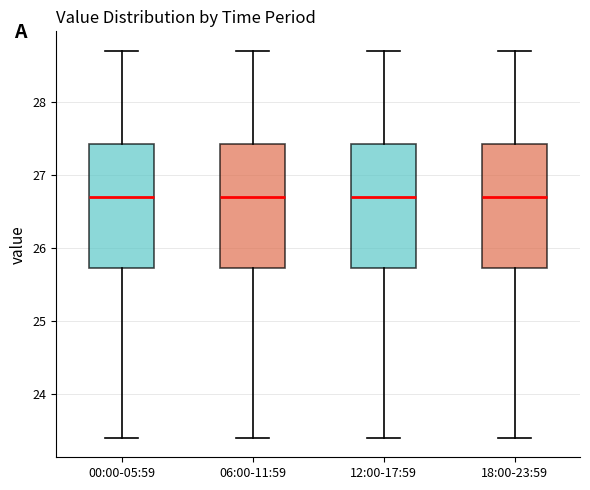

Where is the lower edge of the box for 12:00-17:59 on the y-axis? The values are not printed on the chart, so give them approximately, as read against the axis.

25.7